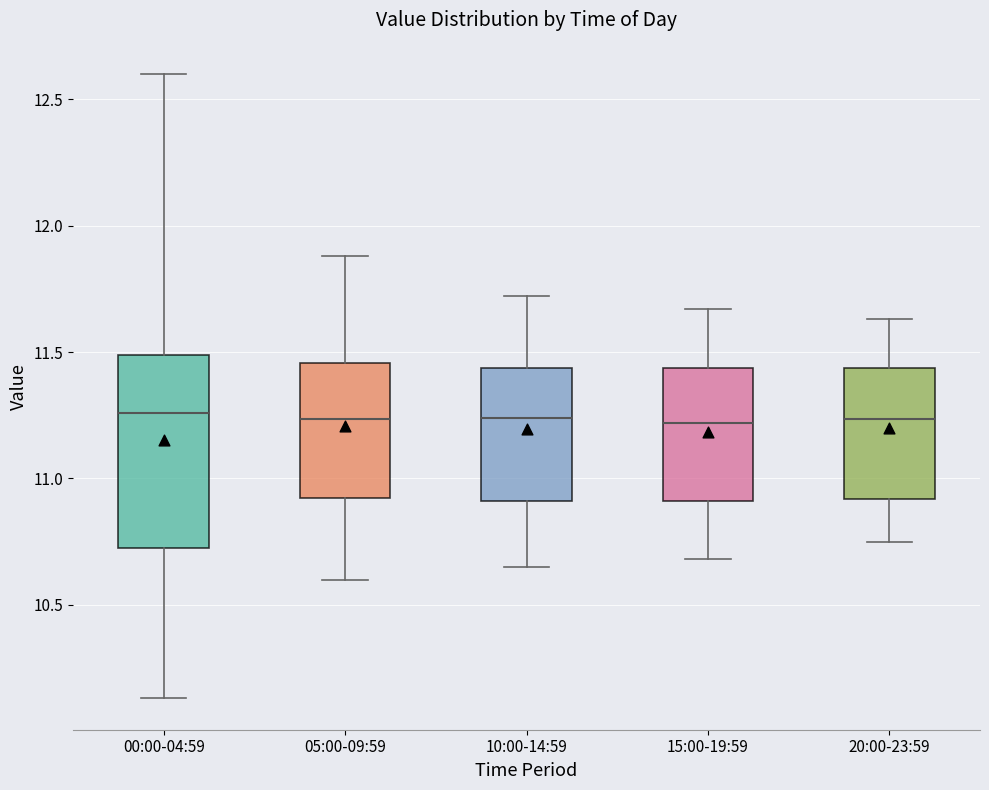

Reading left to right, transcribe this box plot: for each box, give where its median line is, the range the box spans, and where its two whiskers end, as read against the y-axis. The values are not printed on the chart, so give them approximately, as read against the axis.

00:00-04:59: median 11.25, box 10.75 to 11.50, whiskers 10.15 to 12.60
05:00-09:59: median 11.25, box 10.90 to 11.45, whiskers 10.60 to 11.90
10:00-14:59: median 11.25, box 10.90 to 11.45, whiskers 10.65 to 11.70
15:00-19:59: median 11.20, box 10.90 to 11.45, whiskers 10.70 to 11.65
20:00-23:59: median 11.25, box 10.90 to 11.45, whiskers 10.75 to 11.65